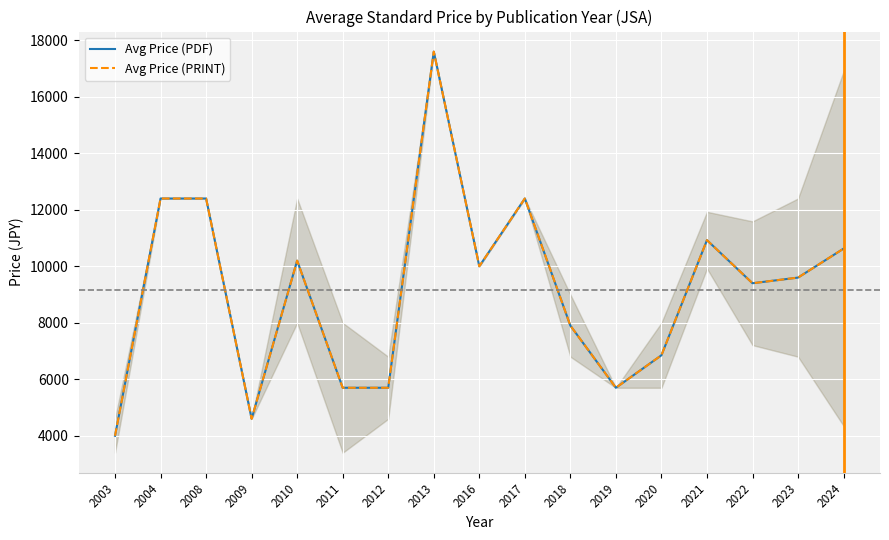

Rank the categories by Avg Price (PDF) value from lowest to highest.

2003, 2009, 2011, 2012, 2019, 2020, 2018, 2022, 2023, 2016, 2010, 2024, 2021, 2004, 2008, 2017, 2013